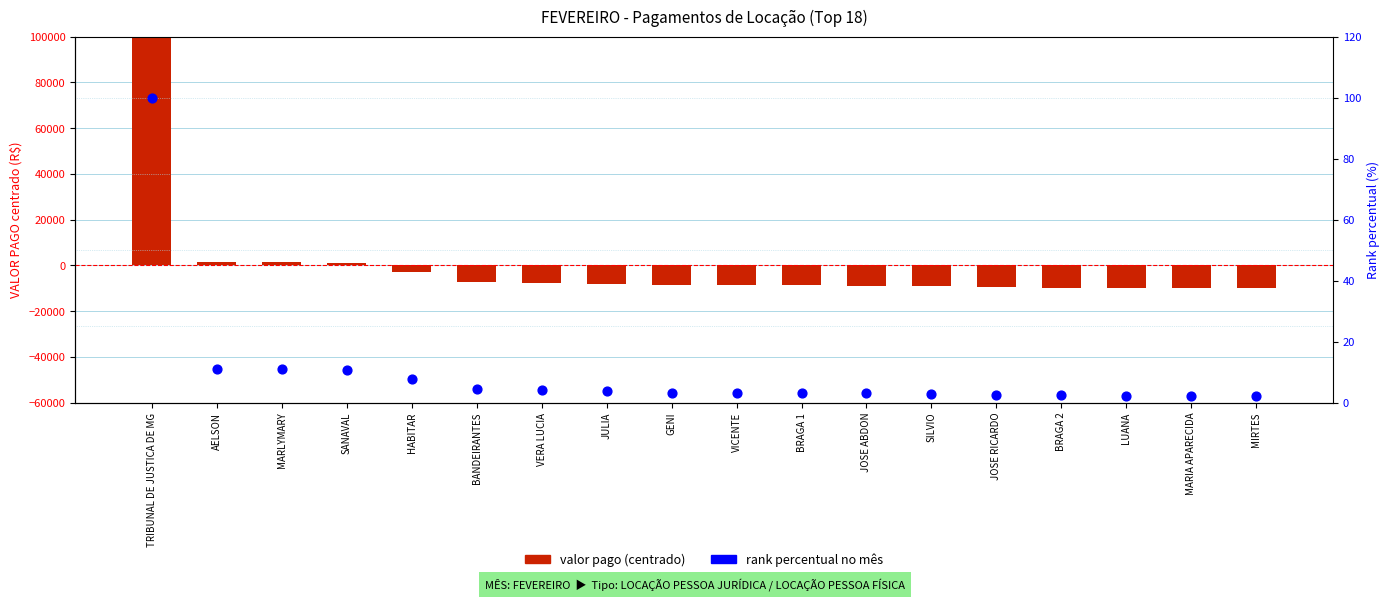

What are all the series names shown in the legend?

valor pago (centrado), rank percentual no mês